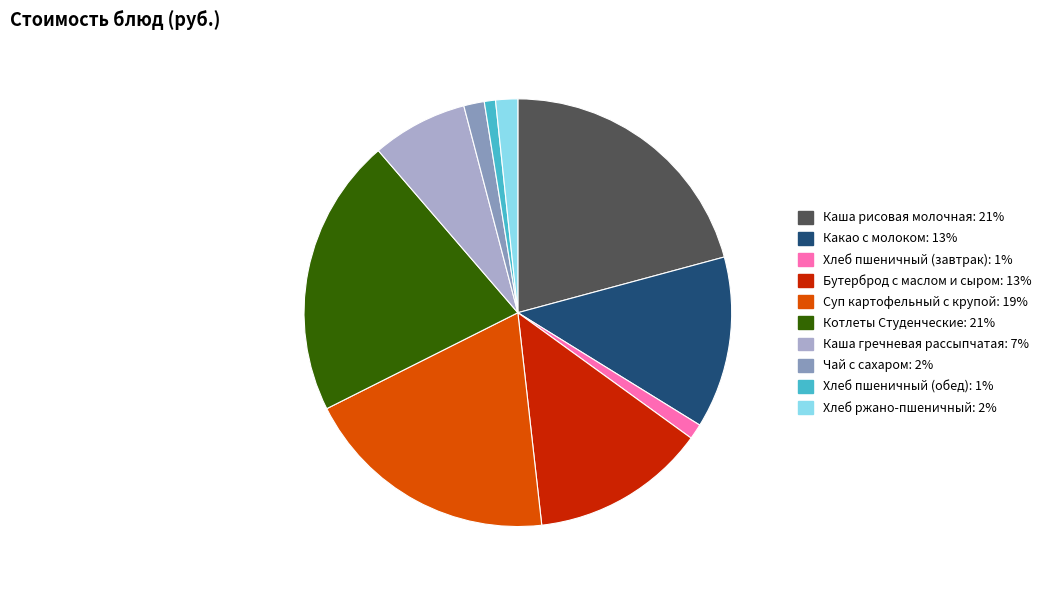

Which has a higher value, Бутерброд с маслом и сыром or Хлеб пшеничный (завтрак)?

Бутерброд с маслом и сыром